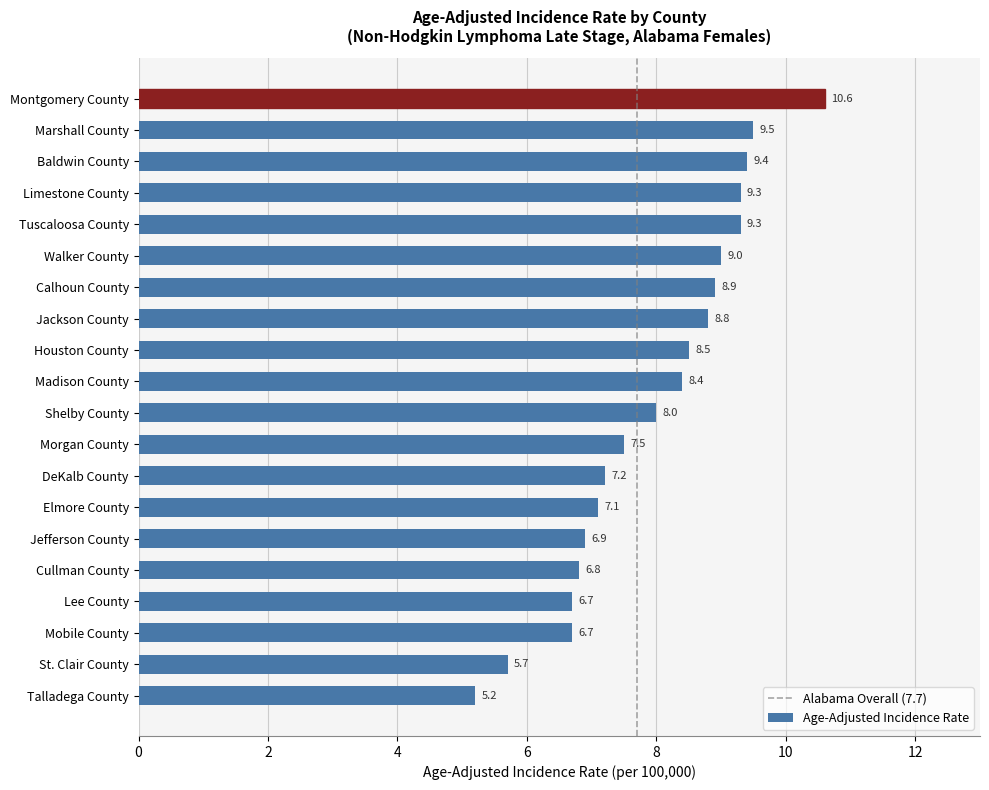

Where is the data nearest to the value 7?

Jefferson County